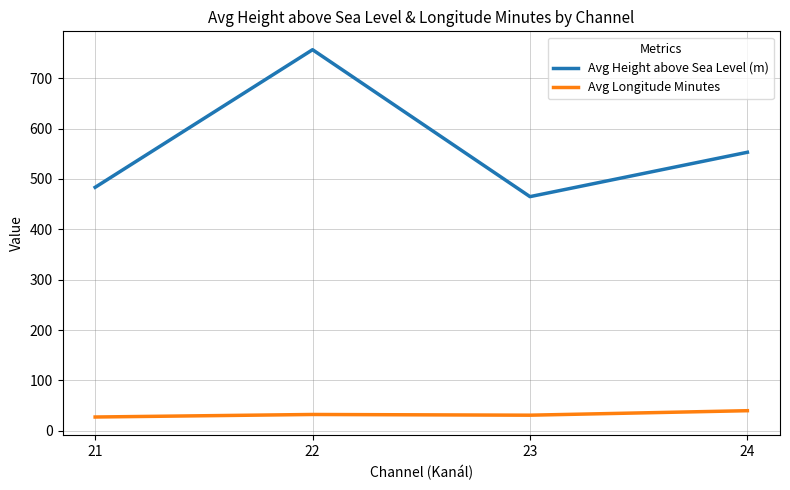

True or false: Avg Height above Sea Level (m) and Avg Longitude Minutes intersect in this chart.

False